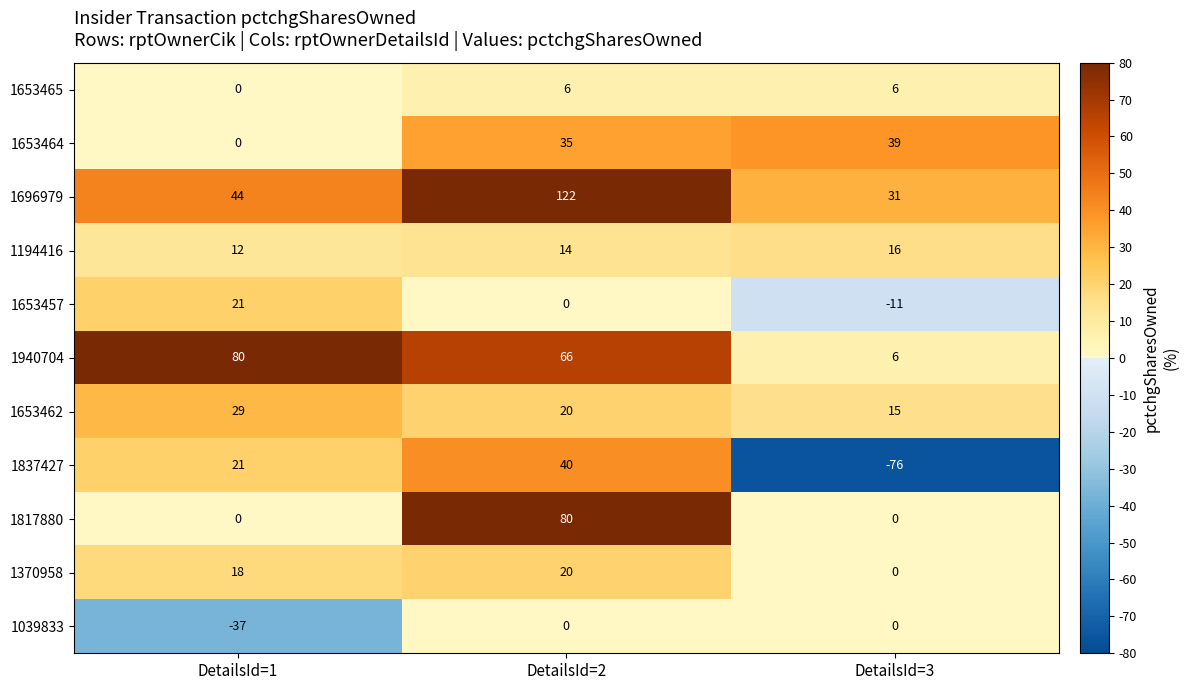

Which series has the largest total across all categories?

1696979